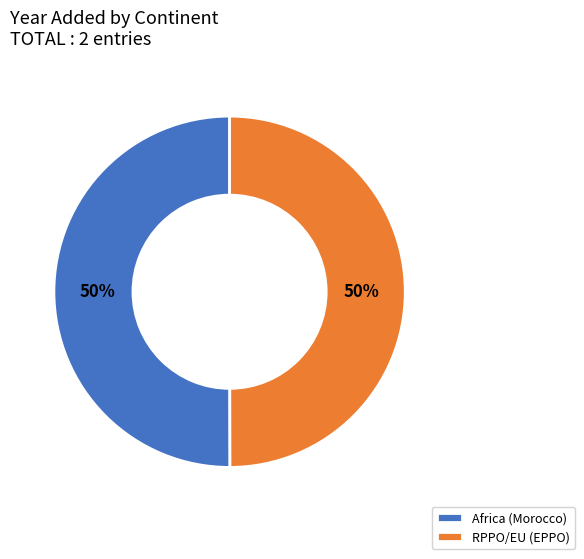

The Africa (Morocco) slice represents 61% of the pie. True or false?

False